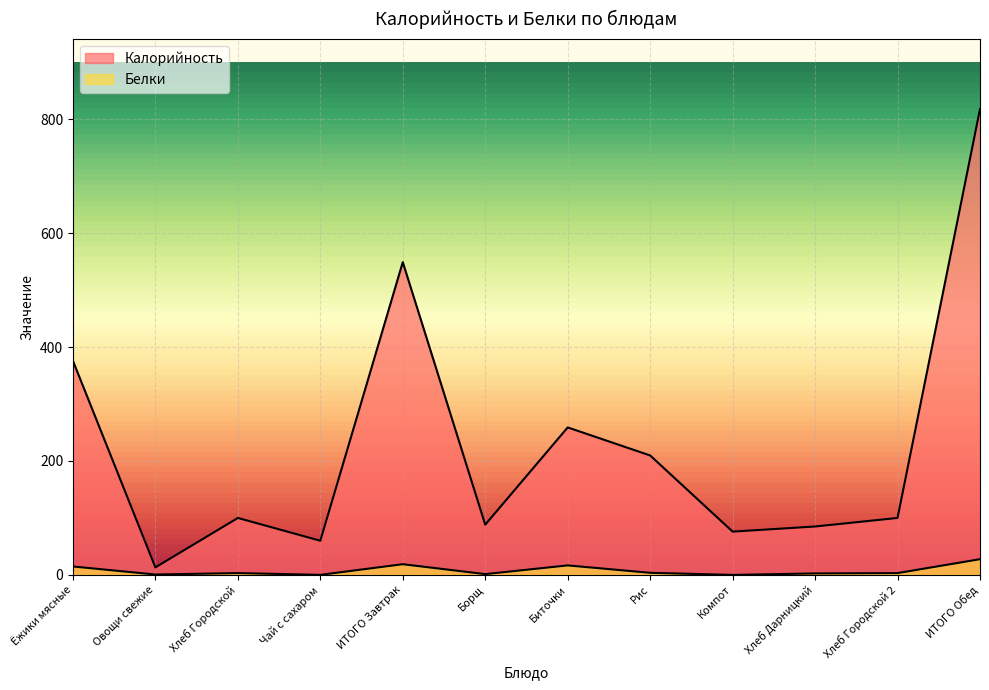

In Калорийность, how many points are lower than both neighbors (excluding endpoints)?

4